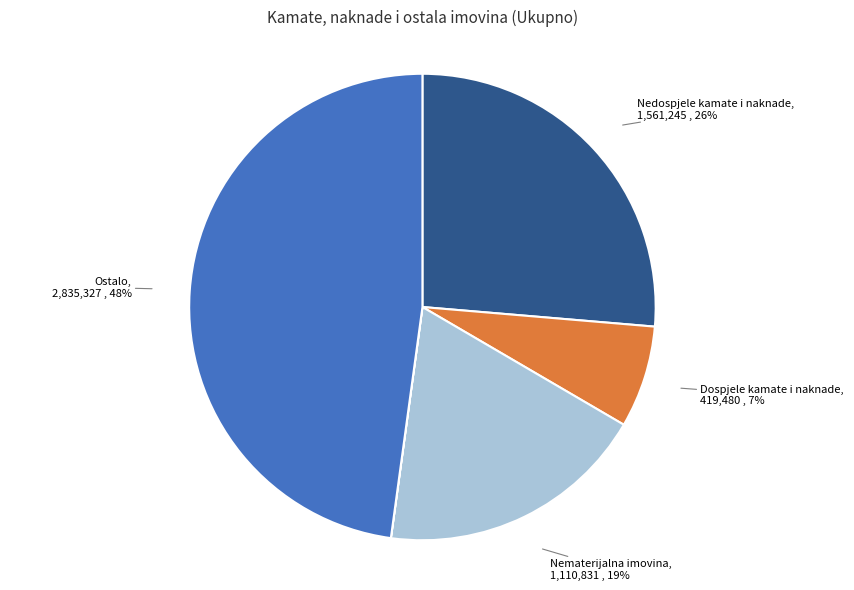

Is it true that Ostalo is 48% of the pie?

True